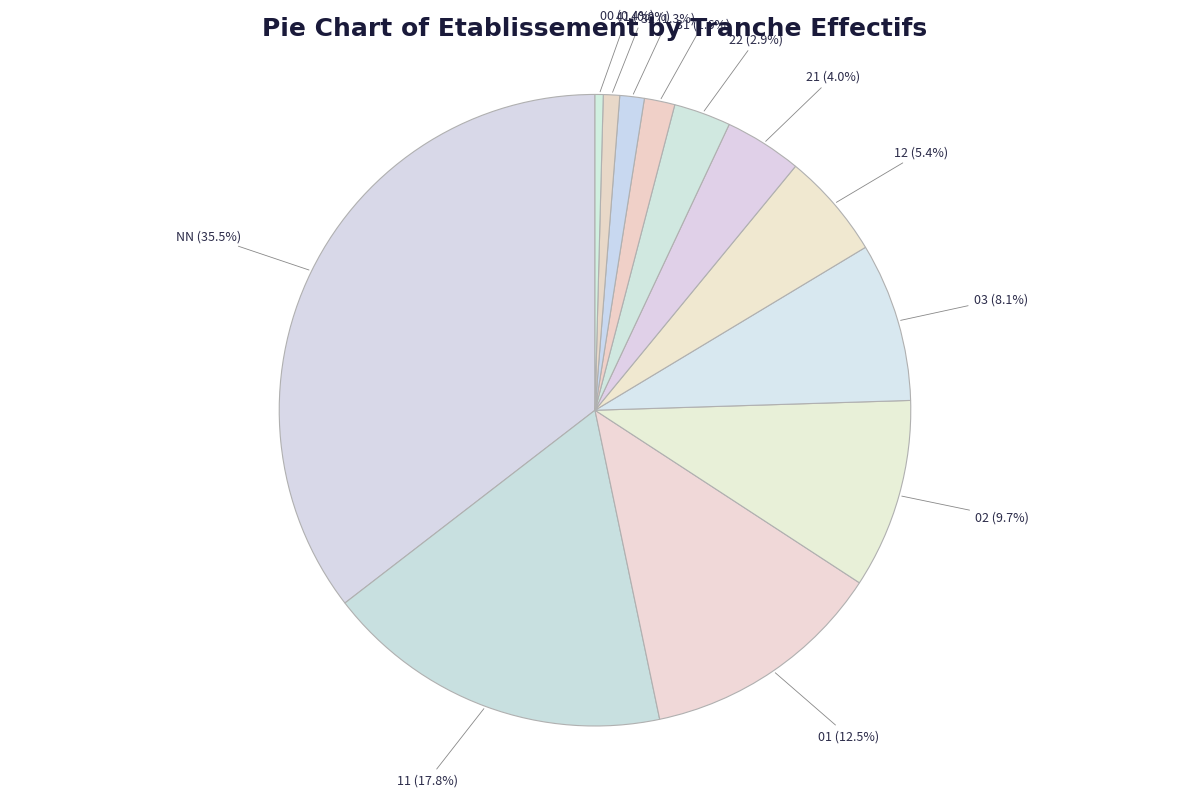

Is 41 the majority of the pie?

No